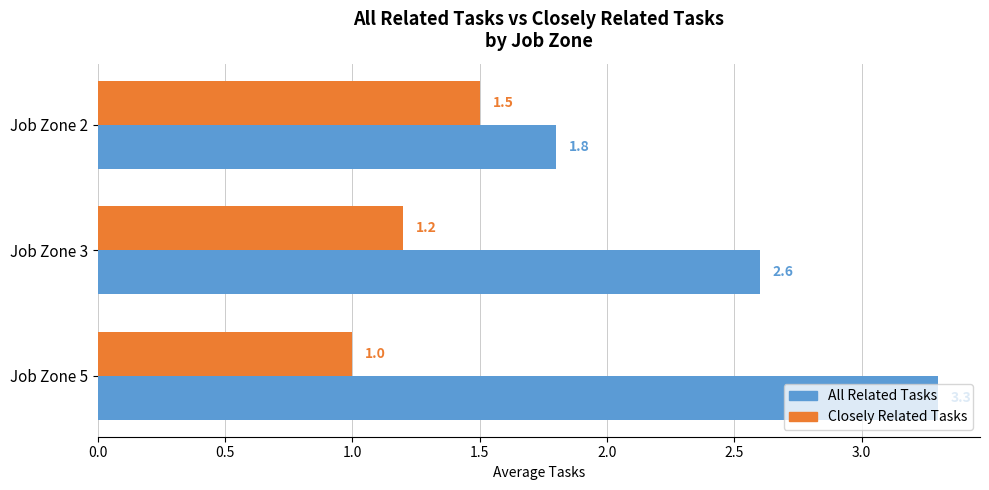

Rank the series by their average value, from lowest to highest.

Closely Related Tasks, All Related Tasks